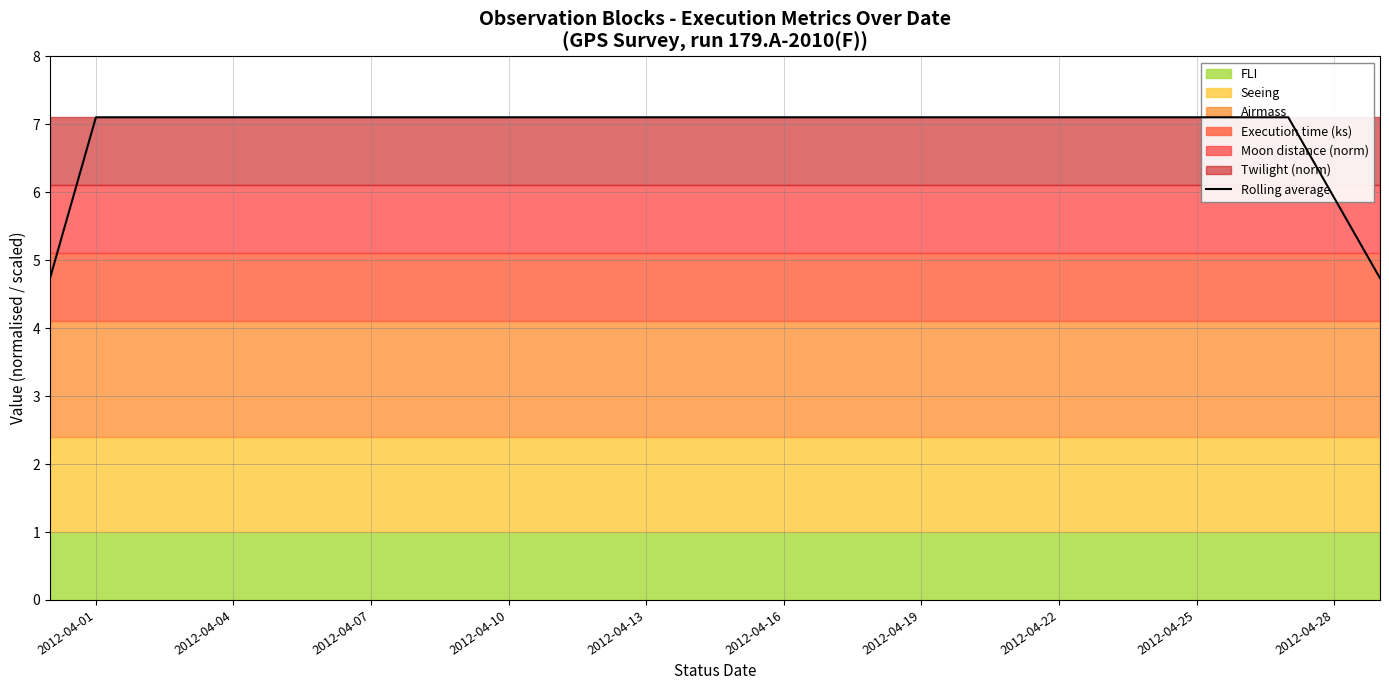

Does the chart have visible grid lines?

Yes